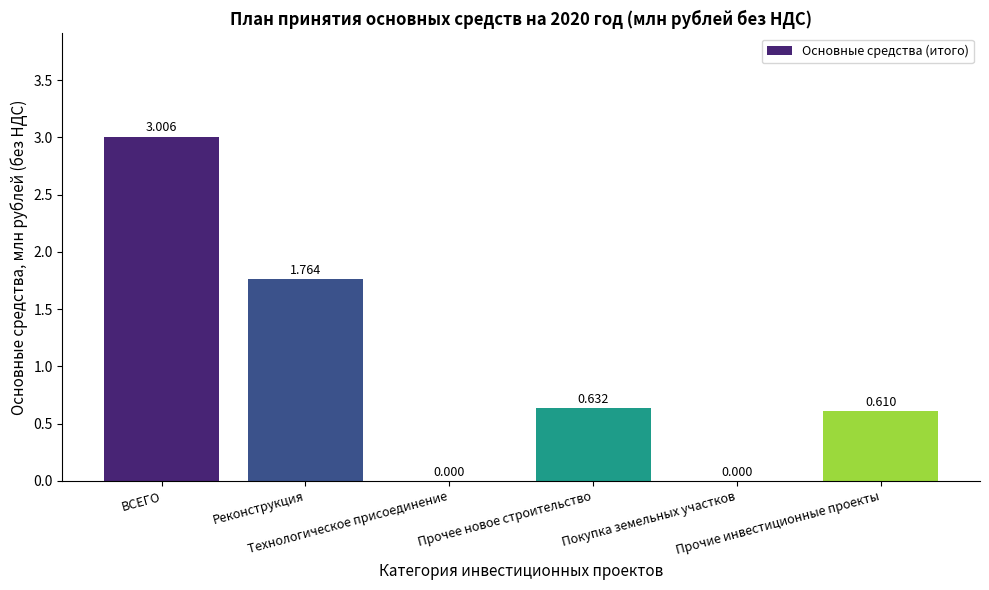

Reading left to right, list all the values displayed in this chart.

3.0	1.8	0.0	0.6	0.0	0.6